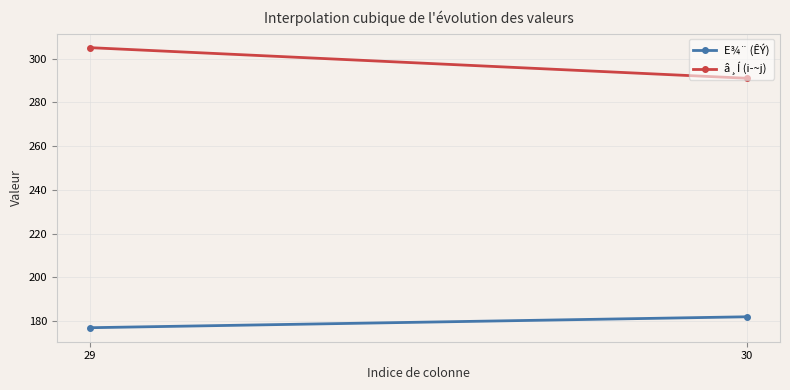

What are all the series names shown in the legend?

E¾¨ (ÊÝ), â¸Í (i­~j)